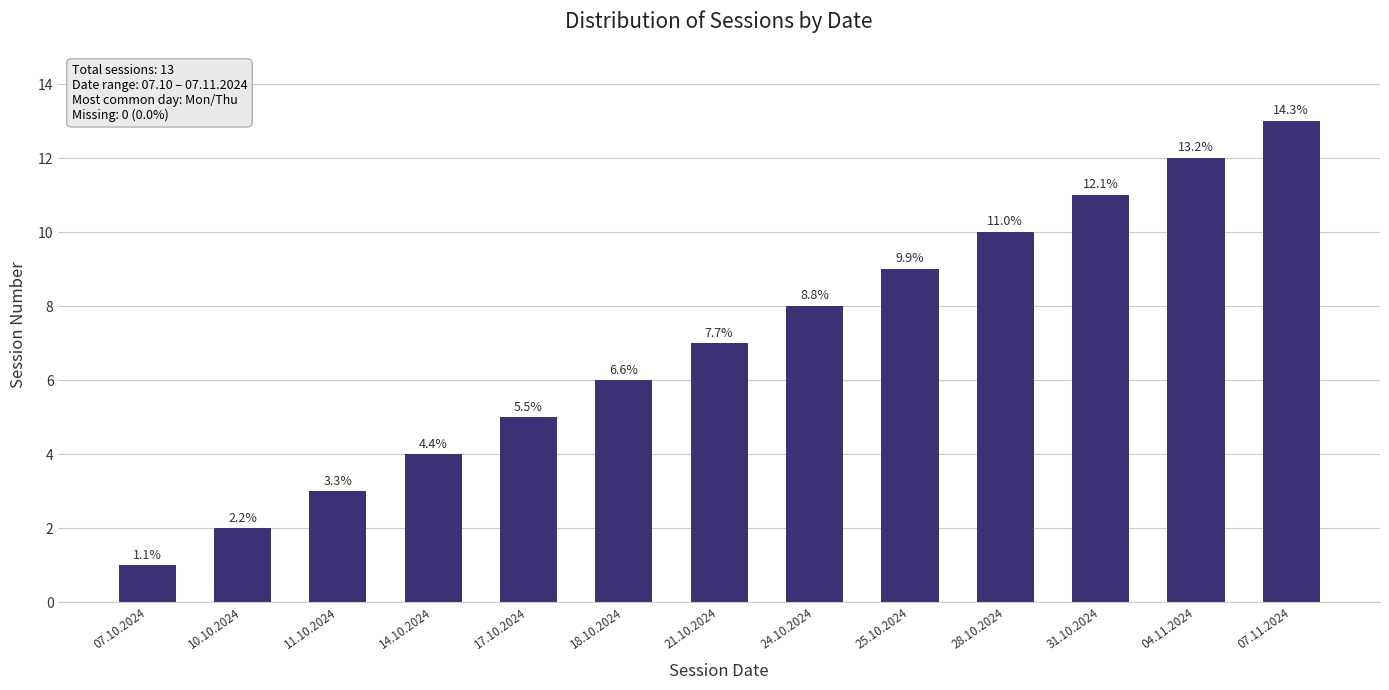

How many bars are there in total?

13